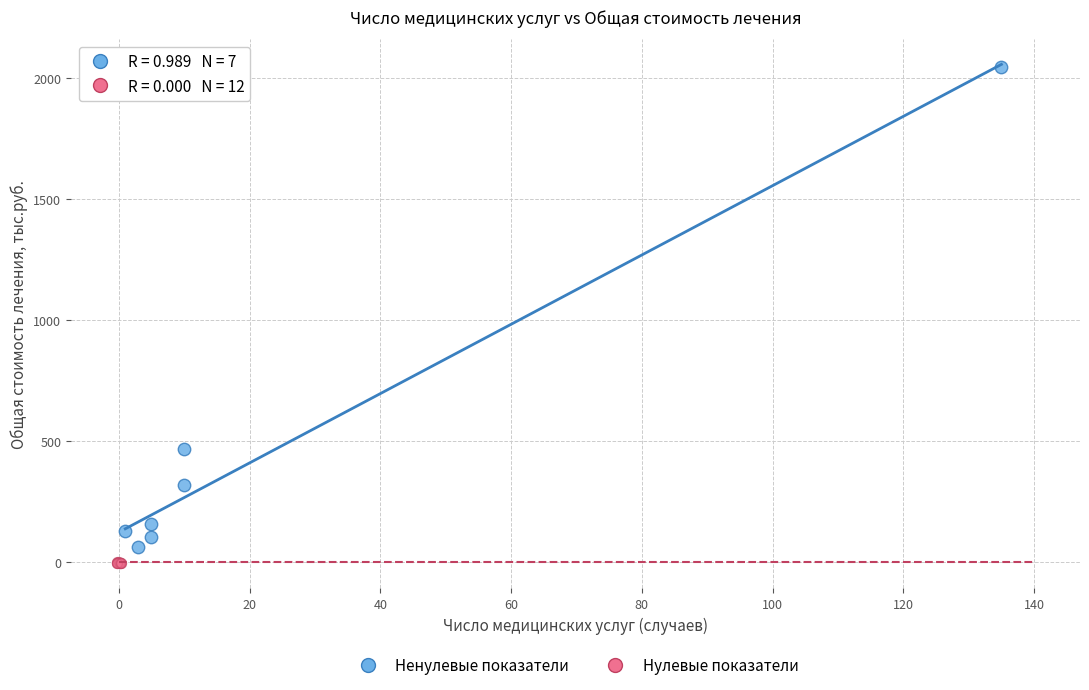

Which series has the largest Y range (max minus min)?

Ненулевые показатели